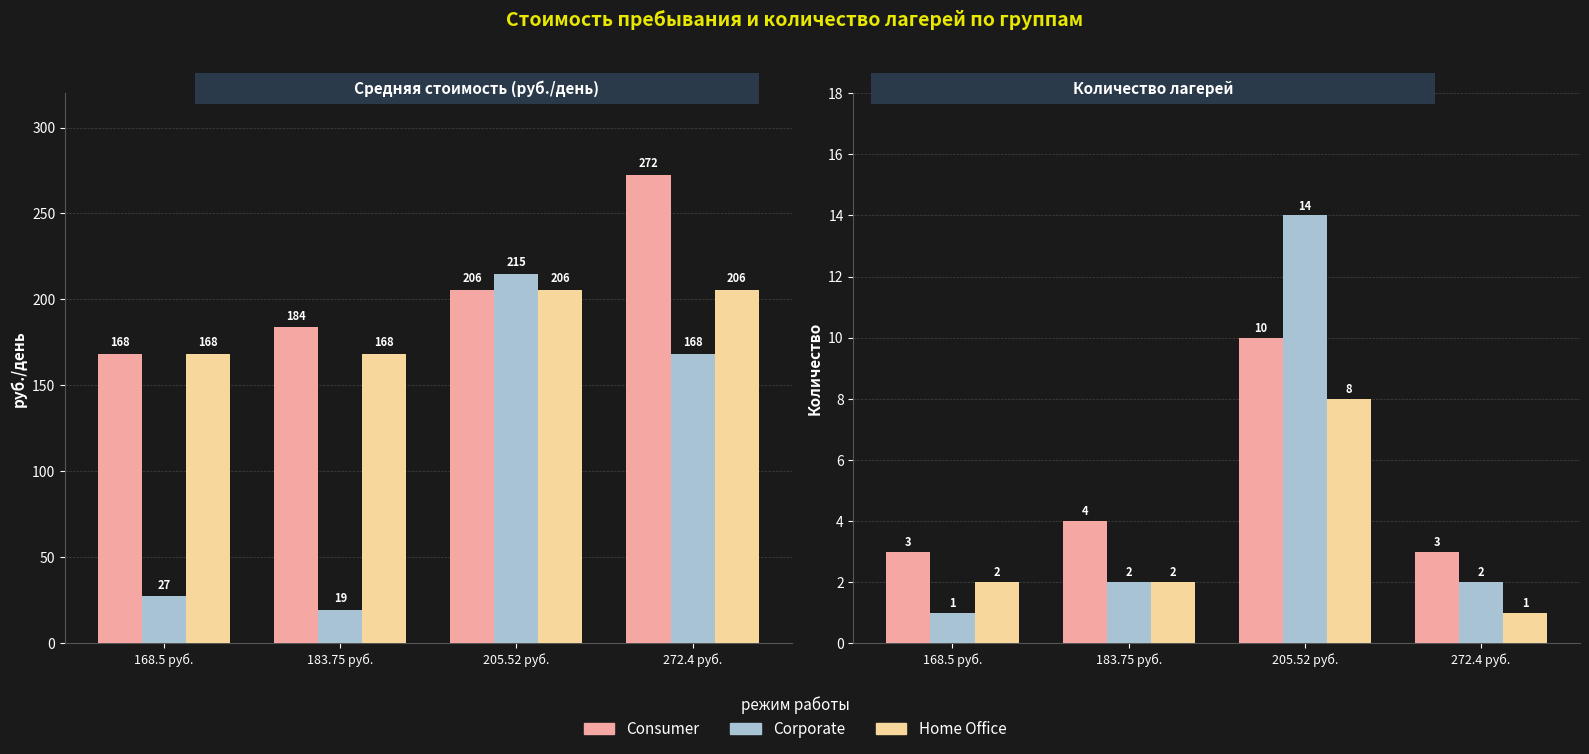

Reading left to right, transcribe all the data shown in this chart.

Consumer: 168.5 руб.=3	183.75 руб.=4	205.52 руб.=10	272.4 руб.=3
Corporate: 168.5 руб.=1	183.75 руб.=2	205.52 руб.=14	272.4 руб.=2
Home Office: 168.5 руб.=2	183.75 руб.=2	205.52 руб.=8	272.4 руб.=1